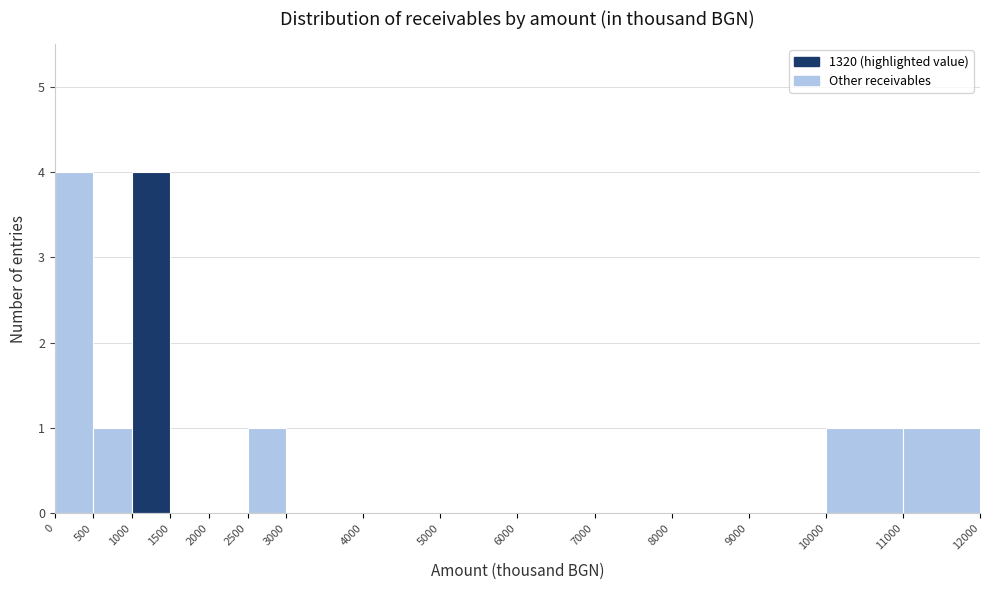

Reading left to right, transcribe this chart: for each bar, give the range it covers on the x-axis and its height. The values are not printed on the chart, so give them approximately, as read against the axis.

0 to 500: 4
500 to 1000: 1
1000 to 1500: 4
1500 to 2000: 0
2000 to 2500: 0
2500 to 3000: 1
3000 to 4000: 0
4000 to 5000: 0
5000 to 6000: 0
6000 to 7000: 0
7000 to 8000: 0
8000 to 9000: 0
9000 to 10000: 0
10000 to 11000: 1
11000 to 12000: 1